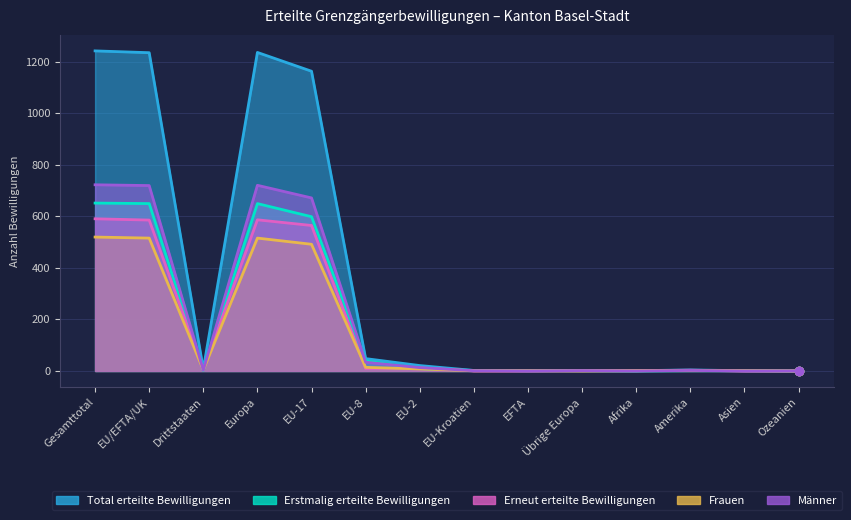

Reading right to left, what are all the values shown in this chart?

Total erteilte Bewilligungen: Ozeanien=0	Asien=1	Amerika=4	Afrika=1	Übrige Europa=1	EFTA=1	EU-Kroatien=2	EU-2=21	EU-8=48	EU-17=1164	Europa=1237	Drittstaaten=7	EU/EFTA/UK=1236	Gesamttotal=1243
Erstmalig erteilte Bewilligungen: Ozeanien=0	Asien=1	Amerika=1	Afrika=0	Übrige Europa=1	EFTA=1	EU-Kroatien=2	EU-2=9	EU-8=39	EU-17=599	Europa=650	Drittstaaten=2	EU/EFTA/UK=650	Gesamttotal=652
Erneut erteilte Bewilligungen: Ozeanien=0	Asien=0	Amerika=3	Afrika=1	Übrige Europa=1	EFTA=0	EU-Kroatien=0	EU-2=12	EU-8=9	EU-17=565	Europa=587	Drittstaaten=5	EU/EFTA/UK=586	Gesamttotal=591
Frauen: Ozeanien=0	Asien=1	Amerika=2	Afrika=1	Übrige Europa=0	EFTA=1	EU-Kroatien=1	EU-2=8	EU-8=14	EU-17=492	Europa=516	Drittstaaten=4	EU/EFTA/UK=516	Gesamttotal=520
Männer: Ozeanien=0	Asien=0	Amerika=2	Afrika=0	Übrige Europa=1	EFTA=0	EU-Kroatien=1	EU-2=13	EU-8=34	EU-17=672	Europa=721	Drittstaaten=3	EU/EFTA/UK=720	Gesamttotal=723